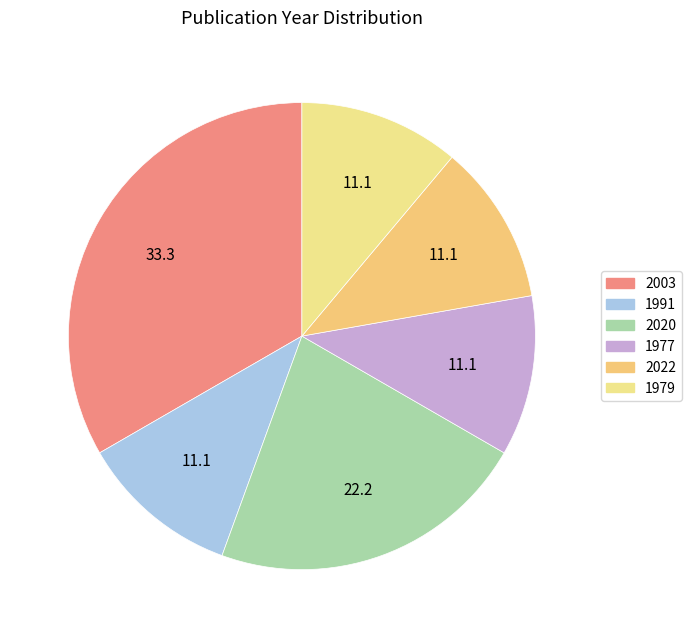

How many slices are in this pie chart?

6